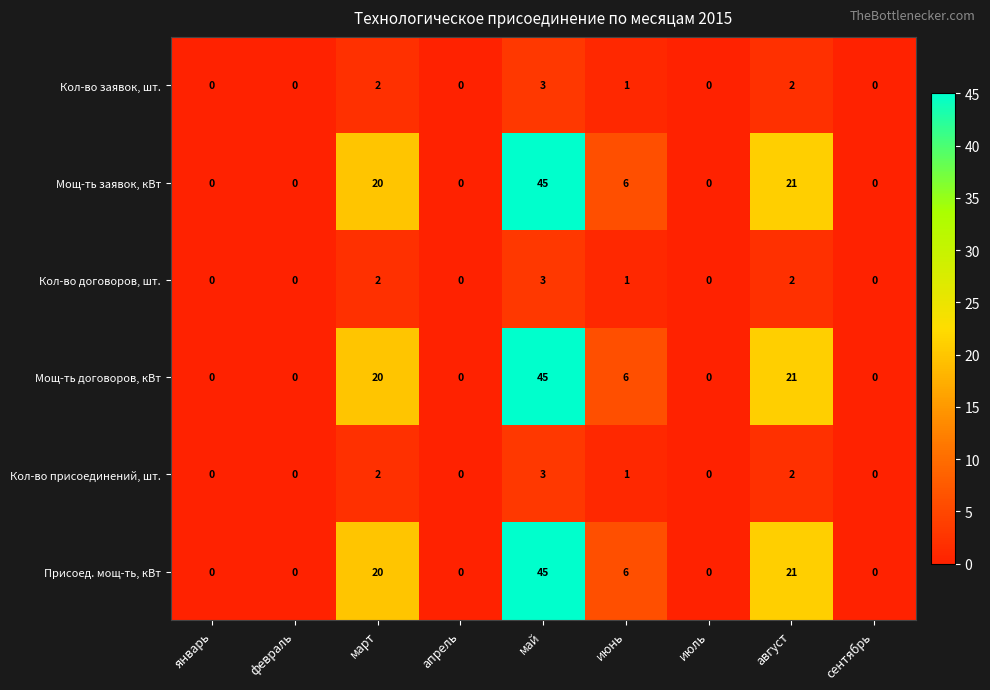

Count the number of categories in the chart.

9